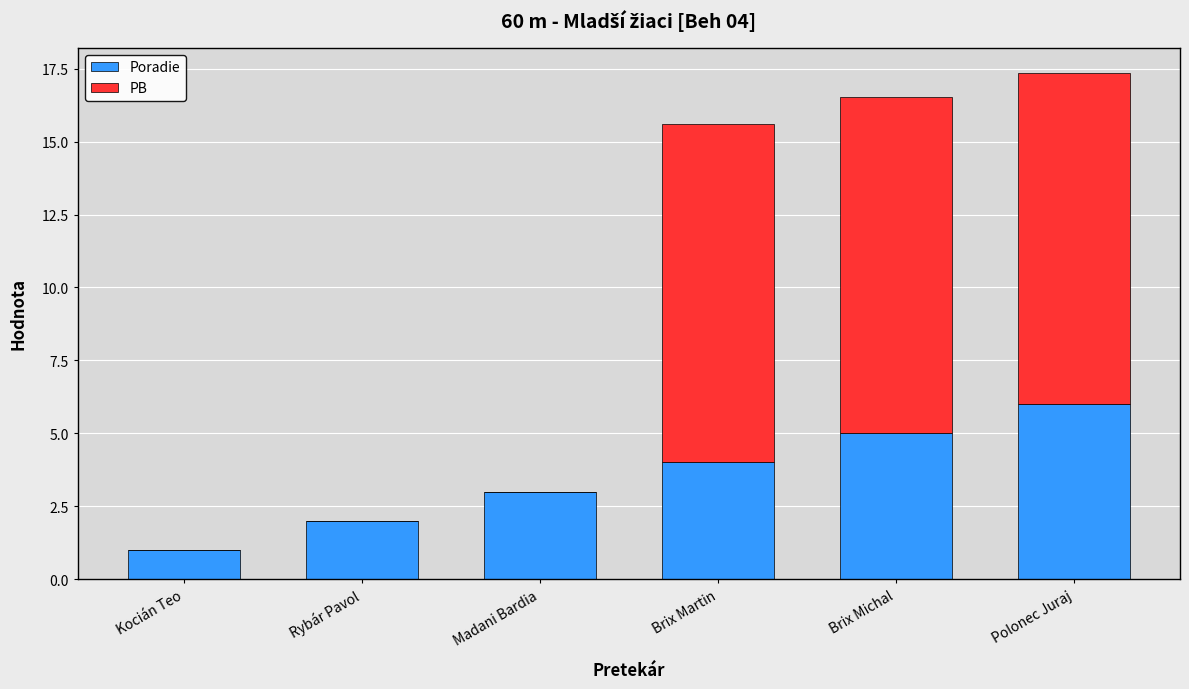

What is the sum of the Poradie values at Kocián Teo and Brix Martin?

5.0